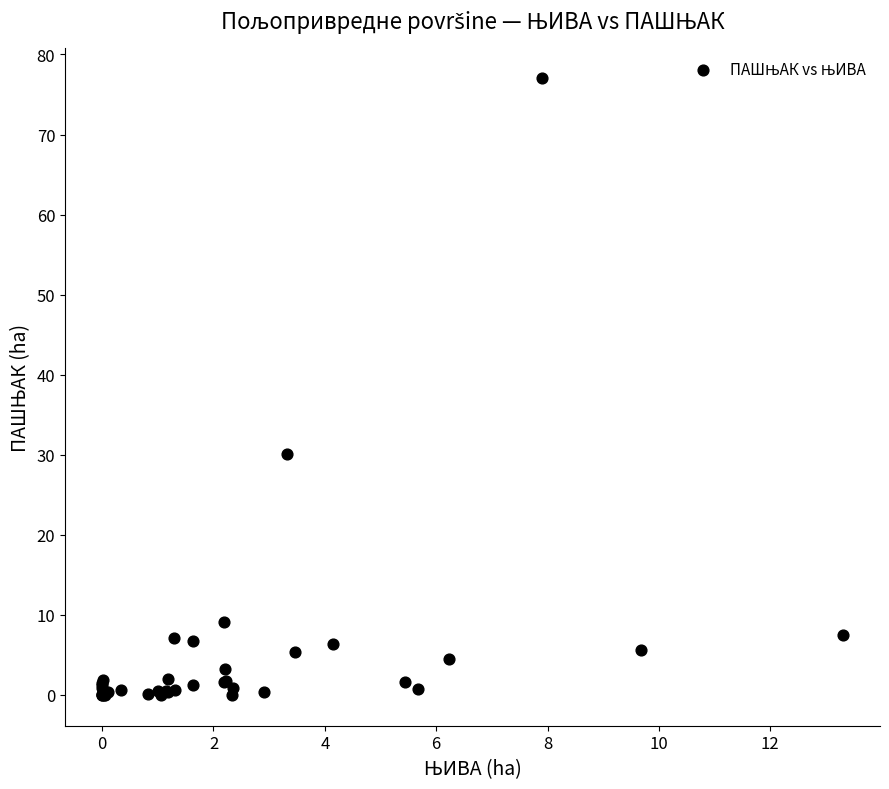

What Y value in the scatter plot is closest to 38?

30.1